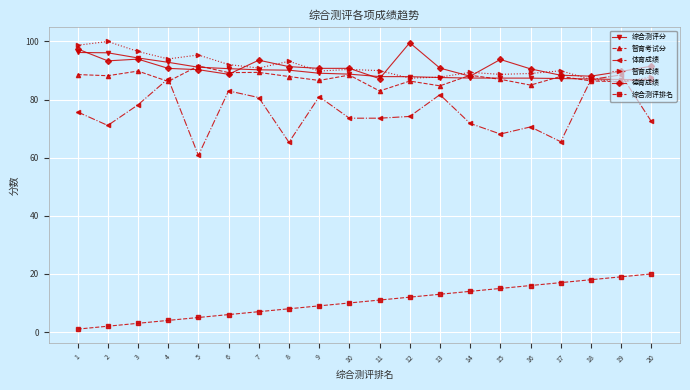

True or false: 德育成绩 and 综合测评排名 cross at least once.

False